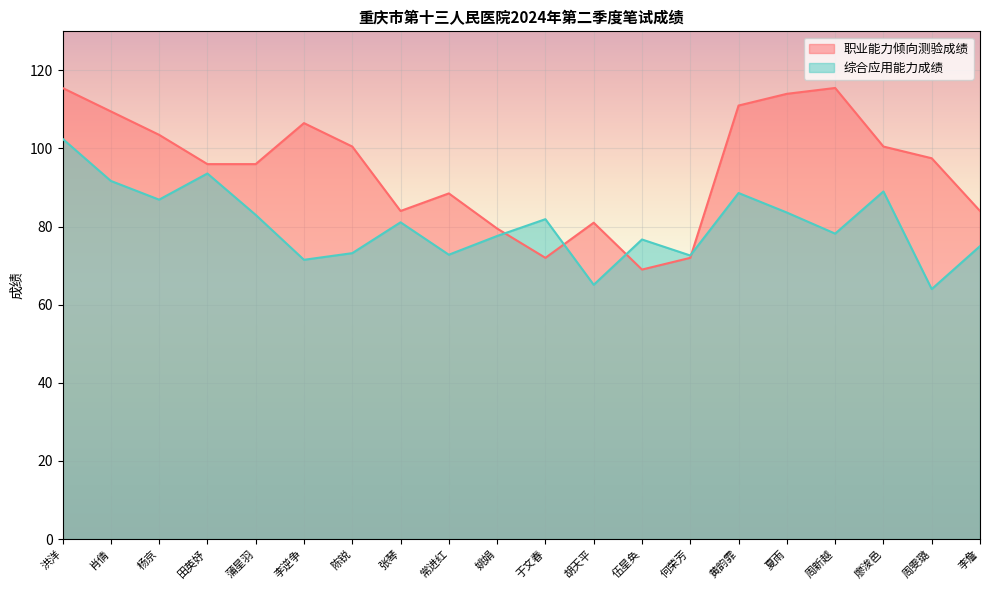

What is the difference between the maximum and minimum values in the 职业能力倾向测验成绩 series?

46.5